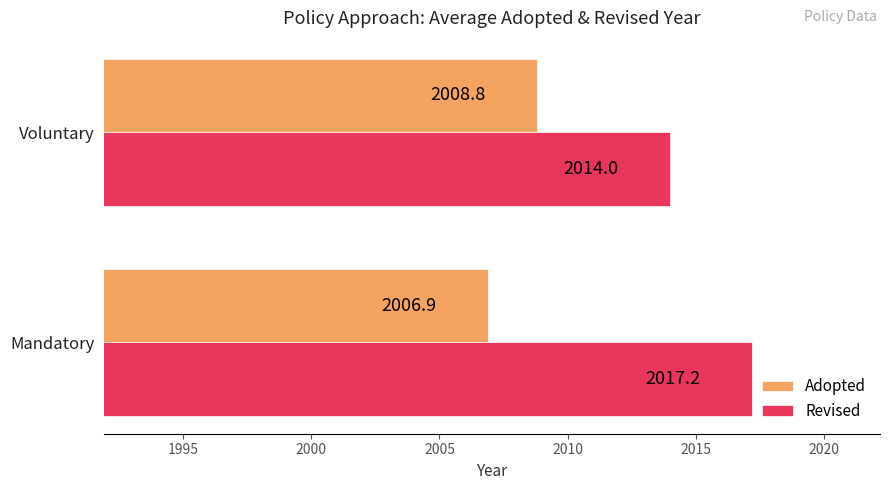

What is the smallest value displayed?

2006.9